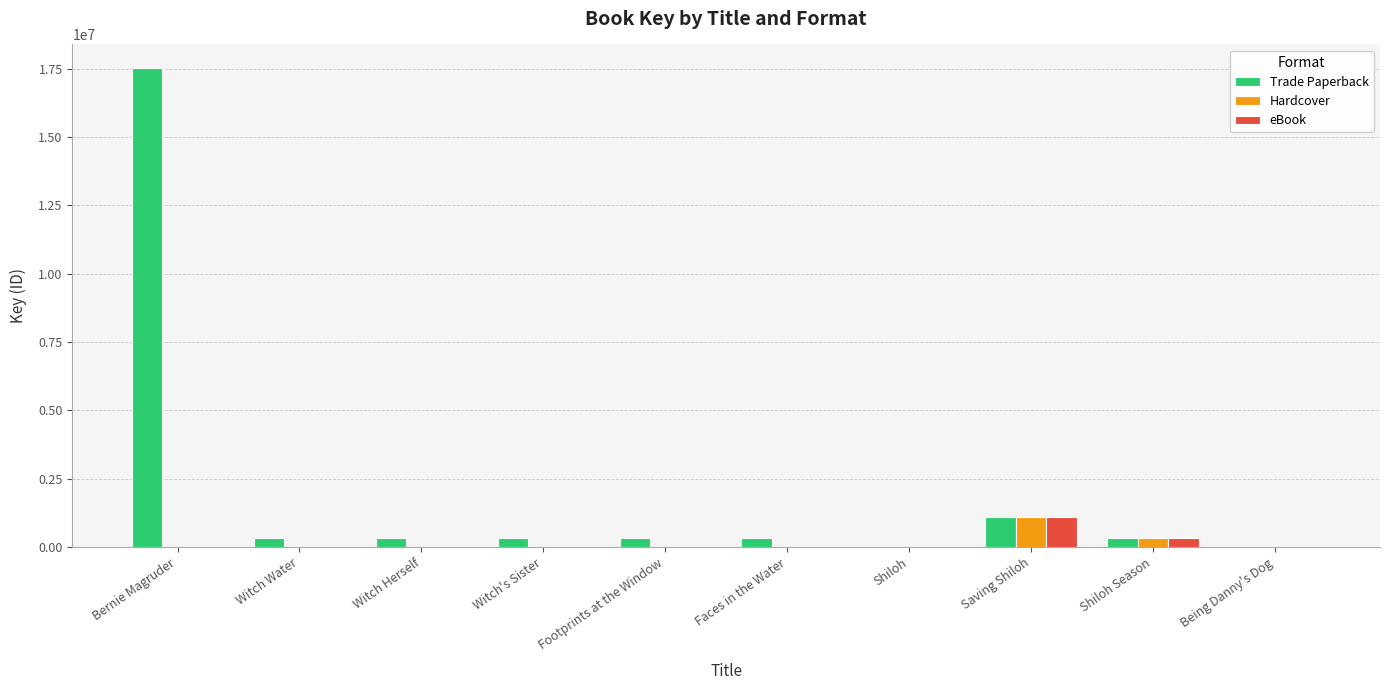

Where is Hardcover nearest to the value 539035?

Shiloh Season